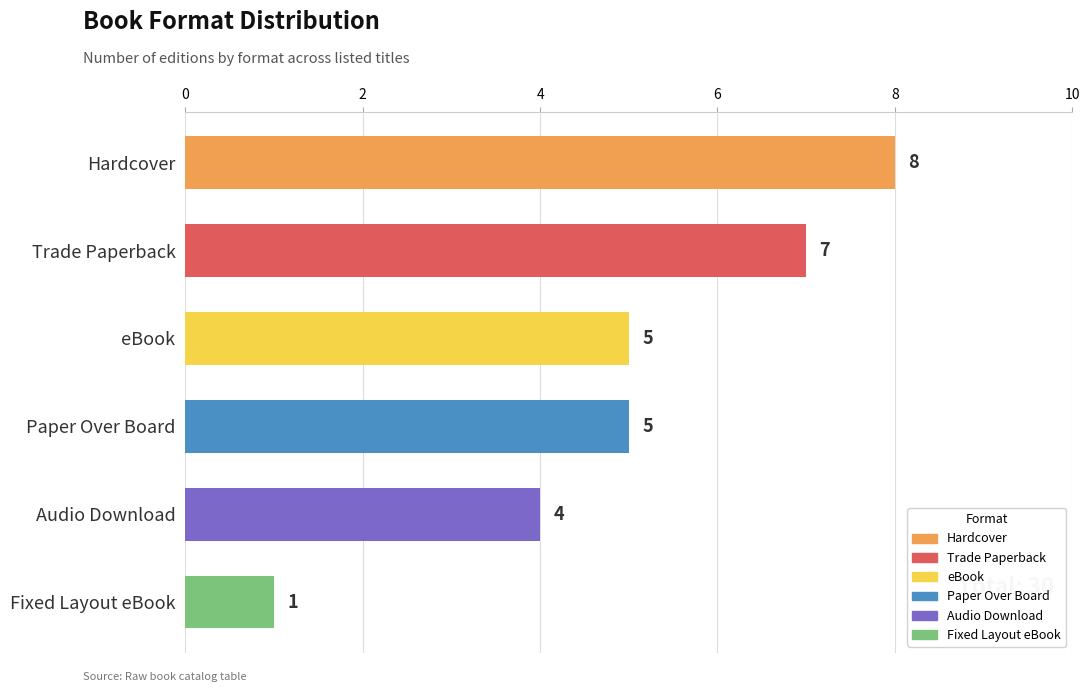

What is the difference between the values at Trade Paperback and Paper Over Board?

2